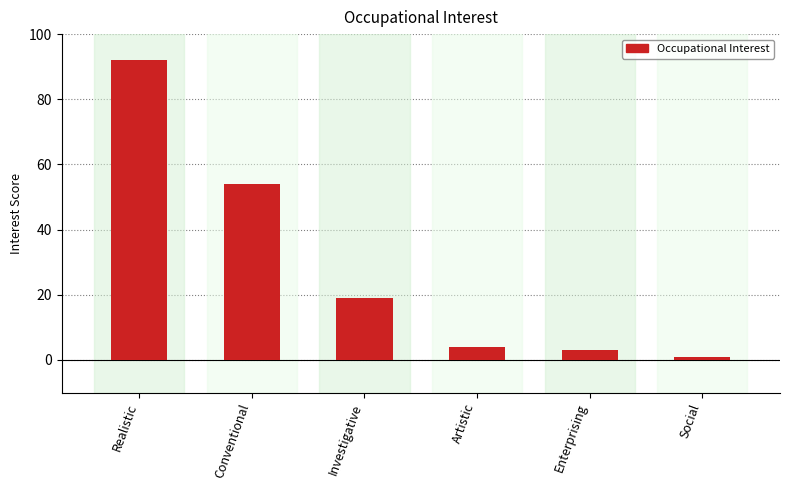

Which has a higher value, Investigative or Conventional?

Conventional